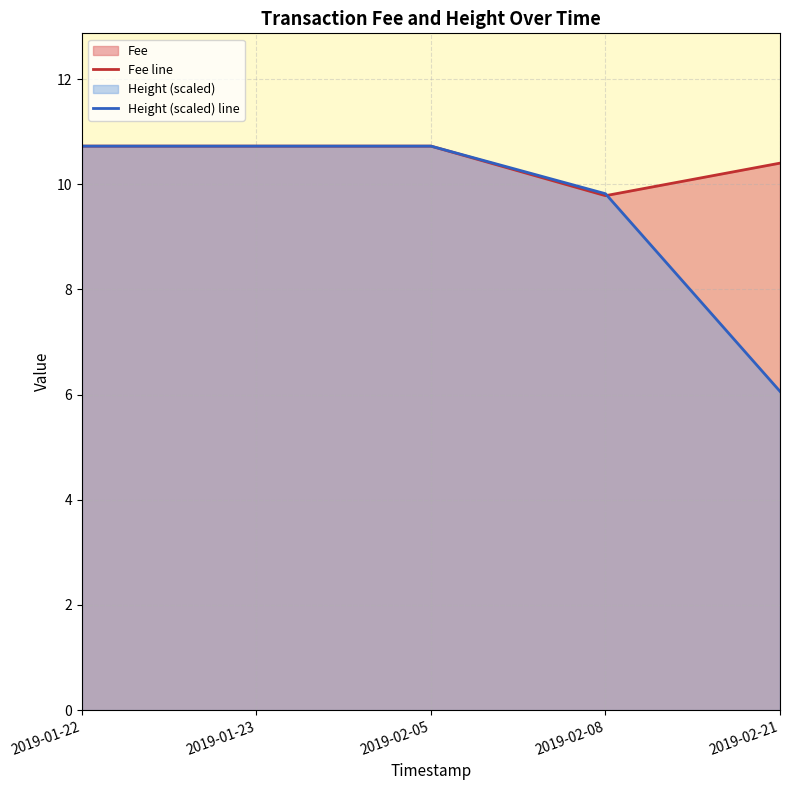

True or false: Fee line has more than 2 points higher than both neighbors.

False